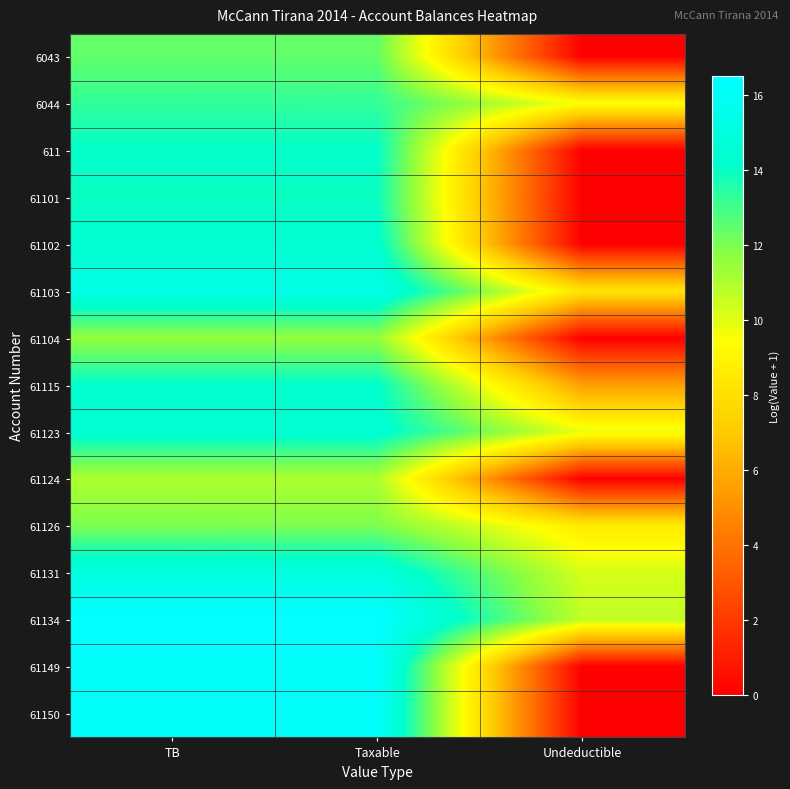

Which series has the widest spread of values?

61149